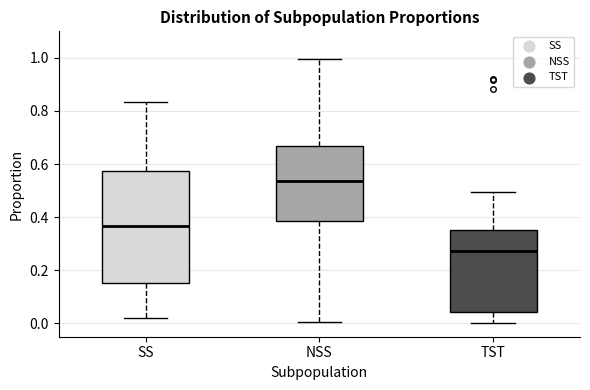

Reading left to right, read every box against the y-axis: the position of its median line, the range the box covers, and the ends of its whiskers. The values are not printed on the chart, so give them approximately, as read against the axis.

SS: median 0.36, box 0.16 to 0.58, whiskers 0.02 to 0.84
NSS: median 0.54, box 0.38 to 0.66, whiskers 0.00 to 1.00
TST: median 0.28, box 0.04 to 0.36, whiskers 0.00 to 0.50